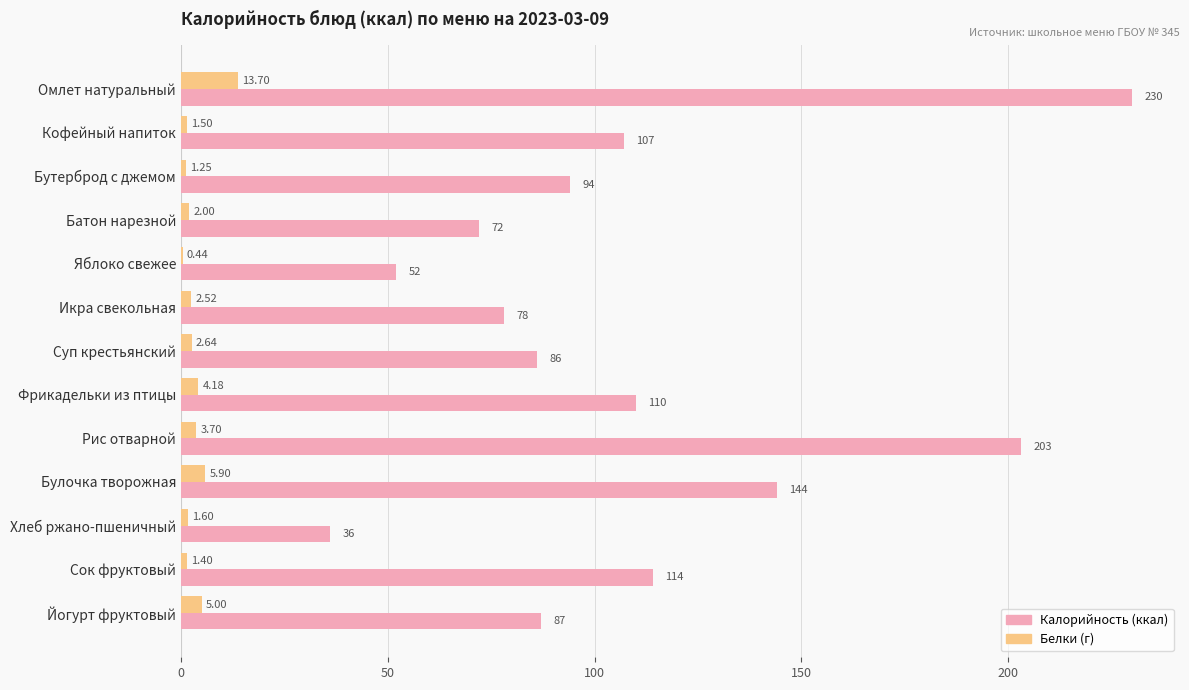

Between Бутерброд с джемом and Рис отварной, which series saw the biggest shift?

Калорийность (ккал)